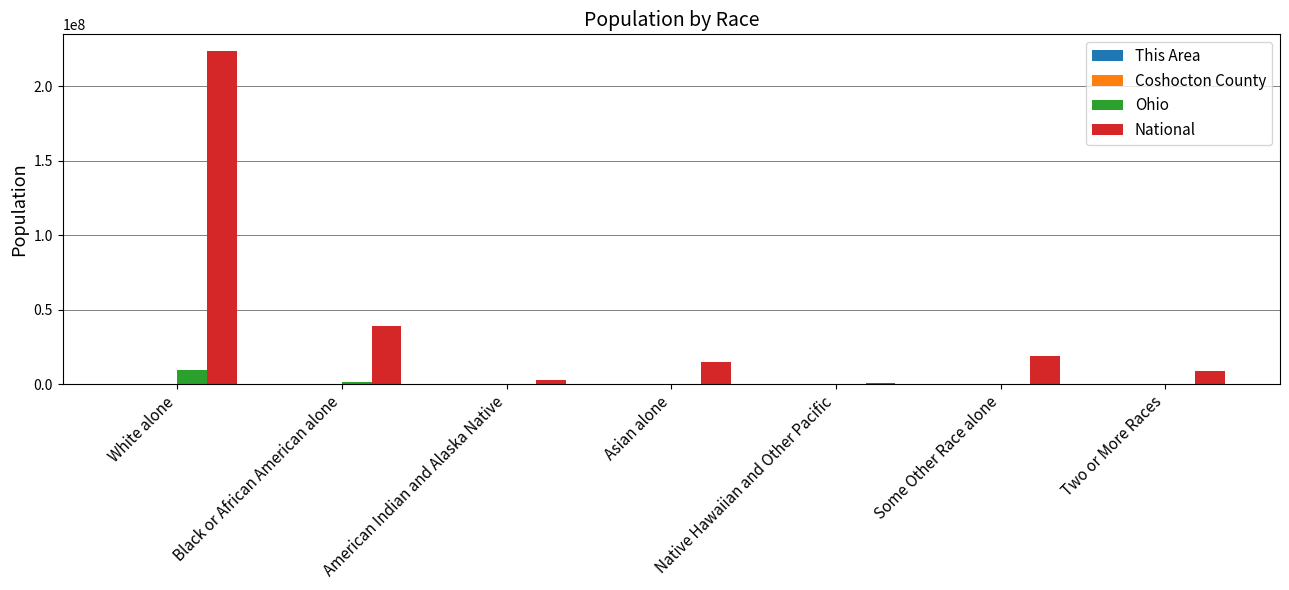

How many series are shown in this chart?

4